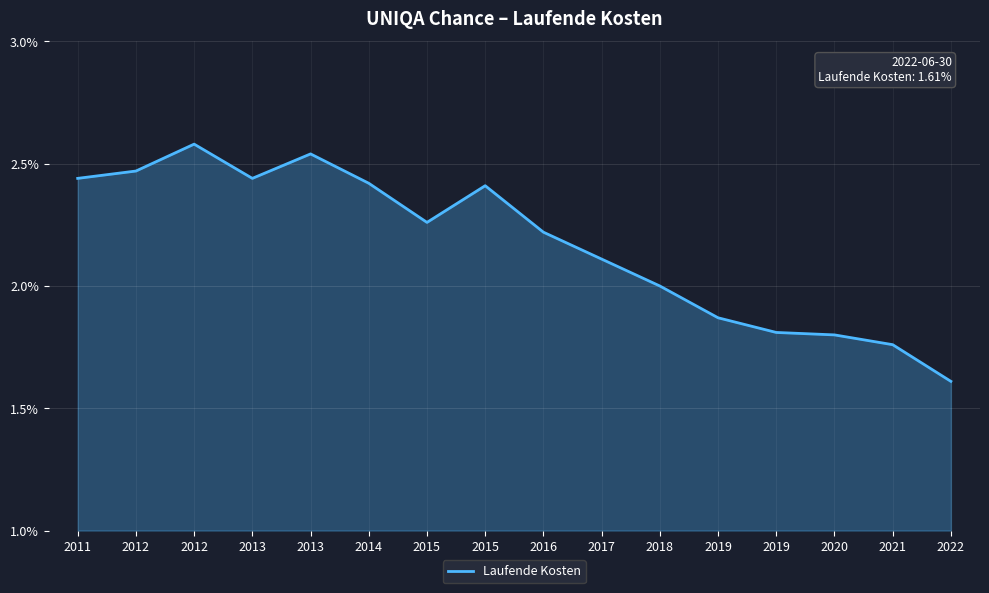

Does the chart display data point markers on the line(s)?

No